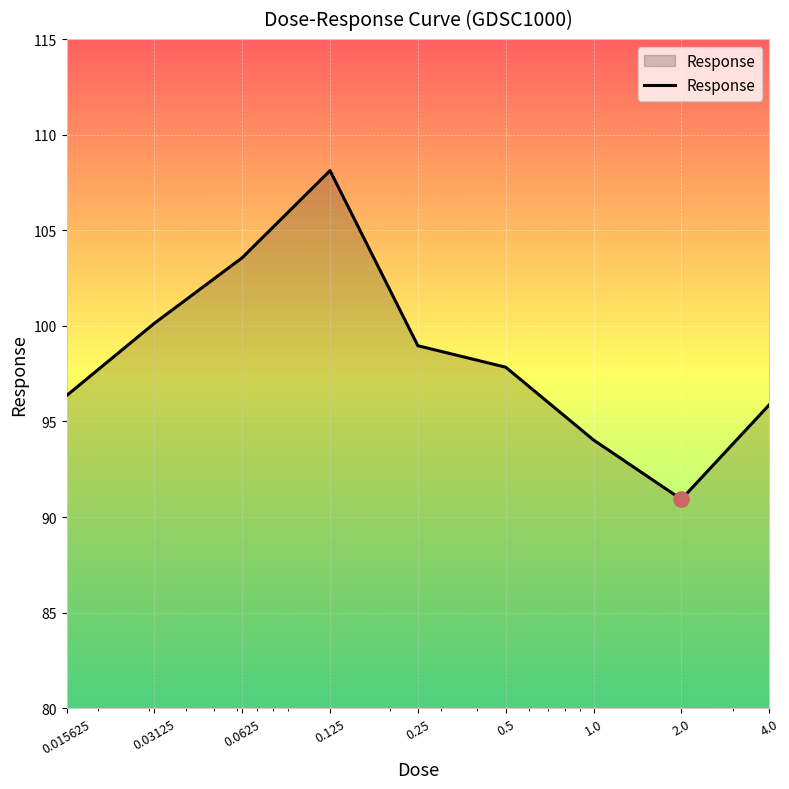

What is the maximum value shown in the chart?

108.1